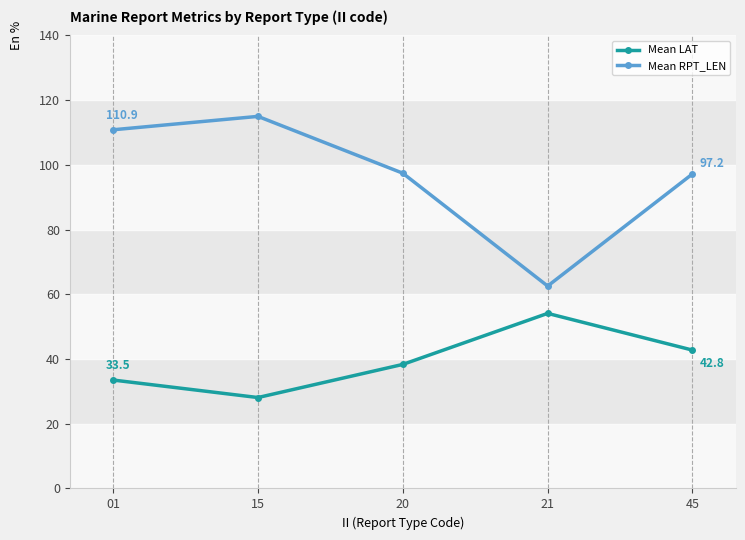

How many values in the Mean LAT series are below 38?

2